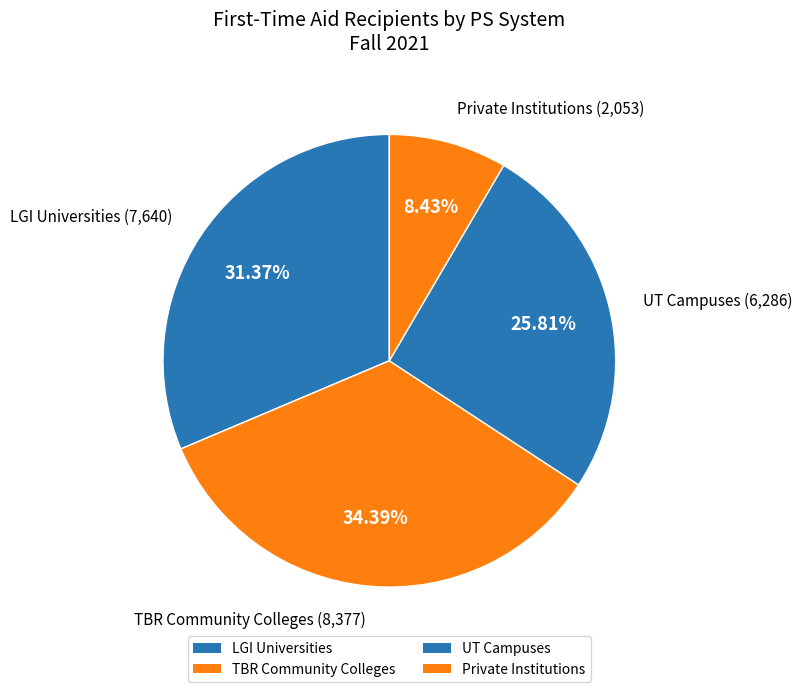

How many slices are in this pie chart?

4